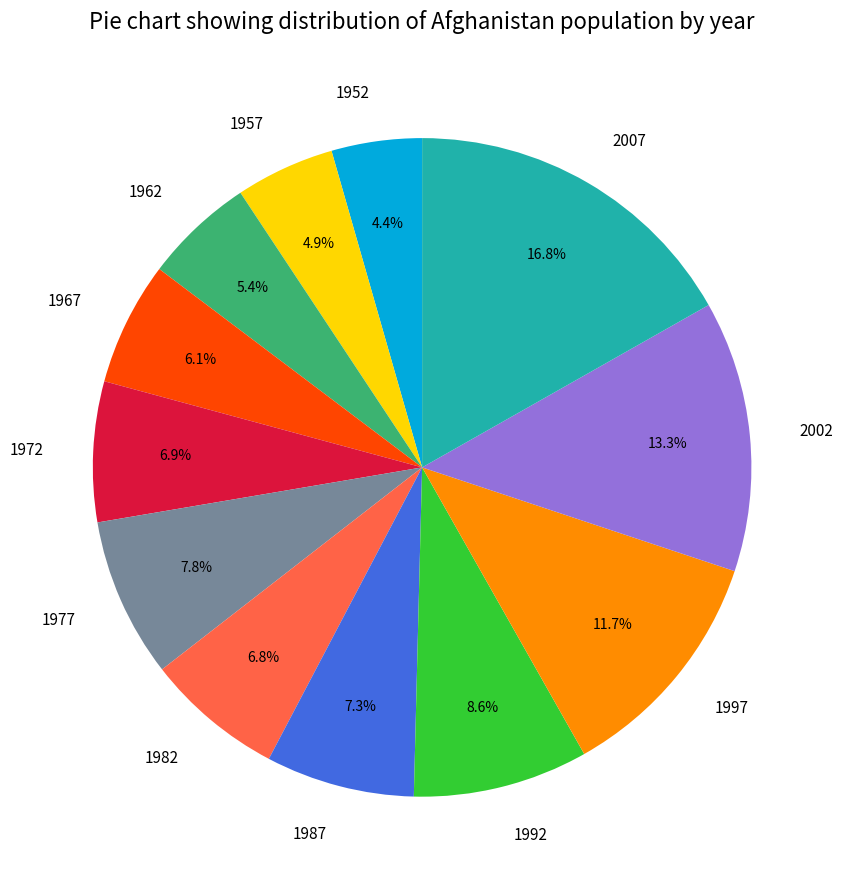

To the nearest percent, what percentage of the pie is 2002?

13%